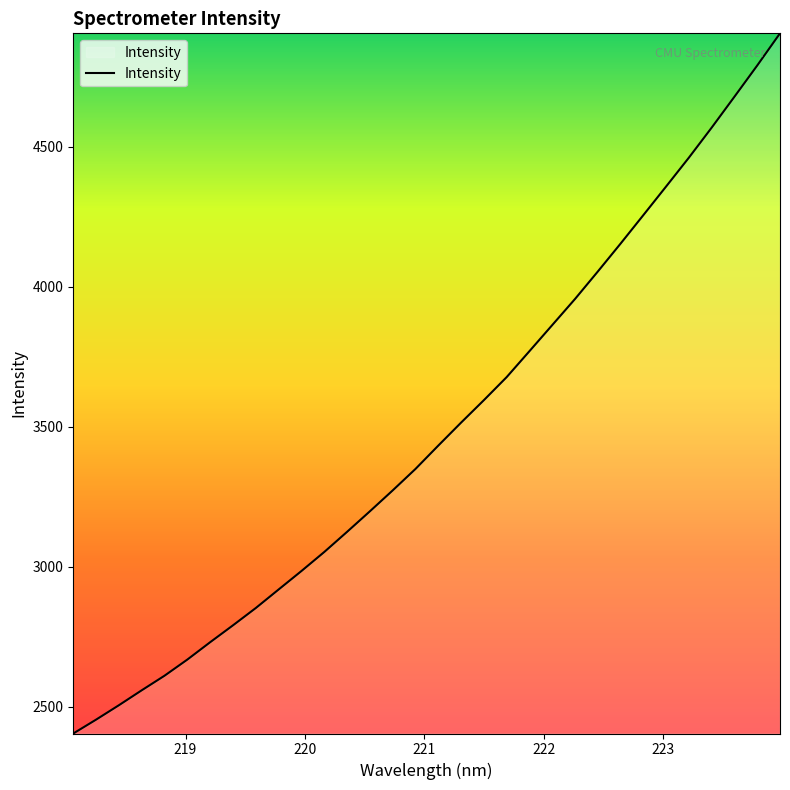

How many distinct data groups are displayed?

1